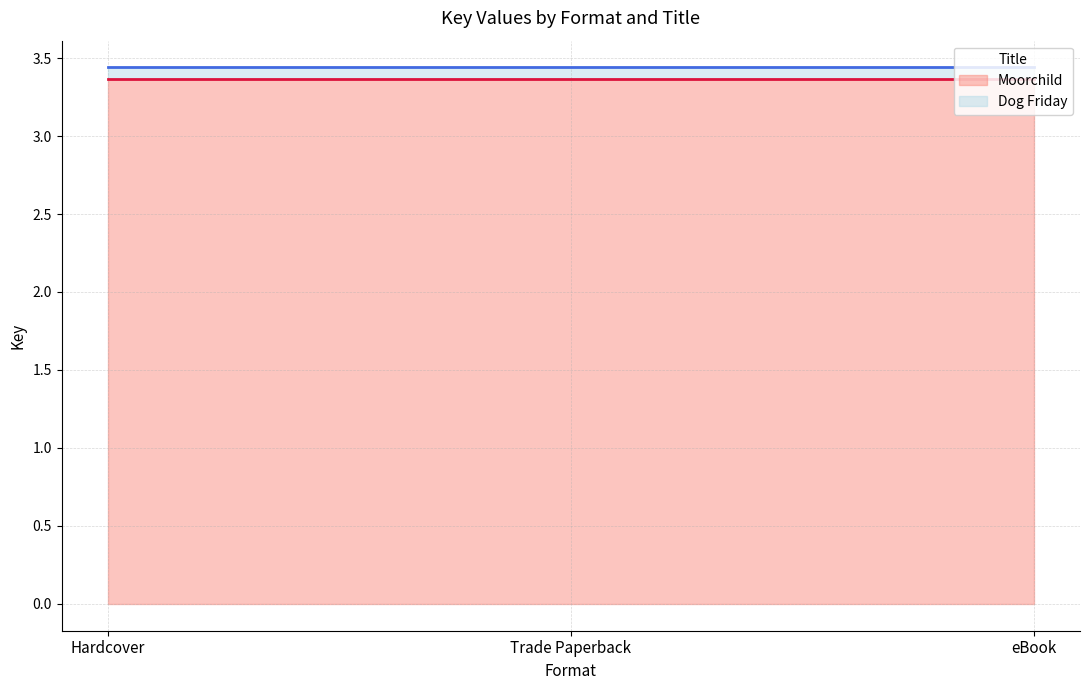

Reading left to right, extract all data points from this chart.

Moorchild (line): Hardcover=3.4	Trade Paperback=3.4	eBook=3.4
Dog Friday (line): Hardcover=3.4	Trade Paperback=3.4	eBook=3.4